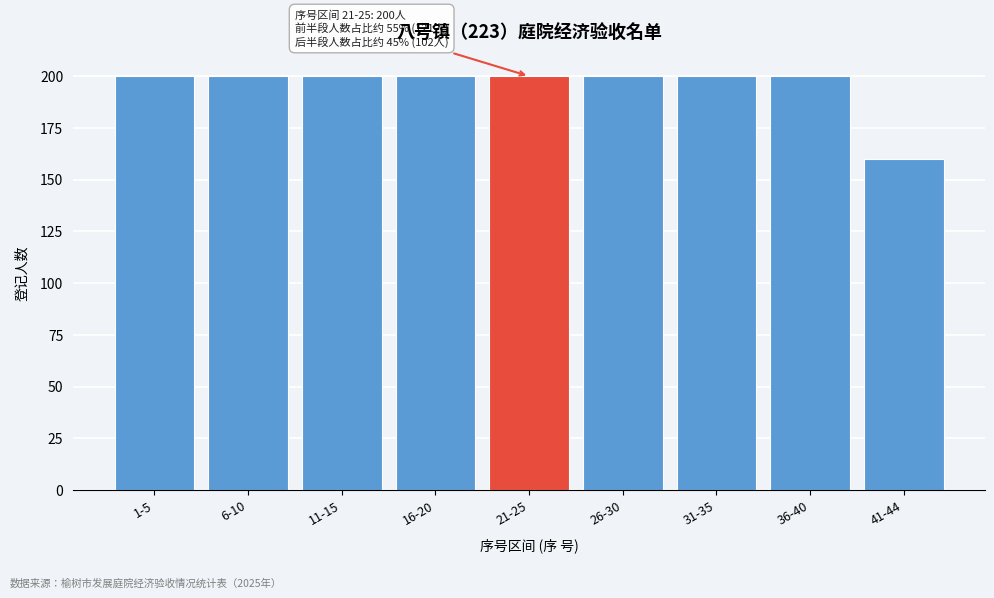

Reading right to left, what are all the values shown in this chart?

41-44=160	36-40=200	31-35=200	26-30=200	21-25=200	16-20=200	11-15=200	6-10=200	1-5=200